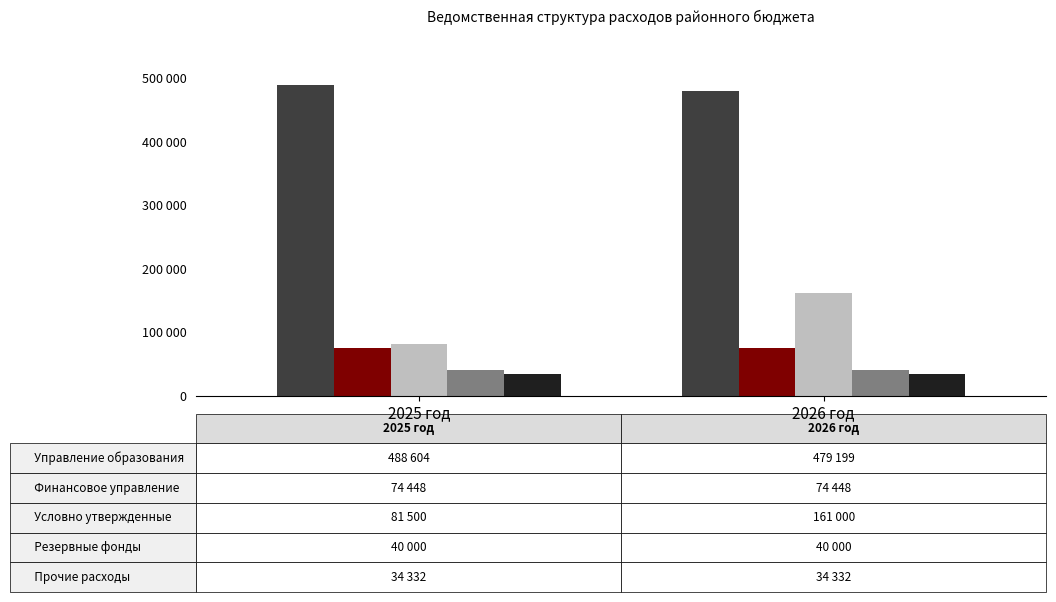

Which has a higher value, 2026 год or 2025 год?

2025 год